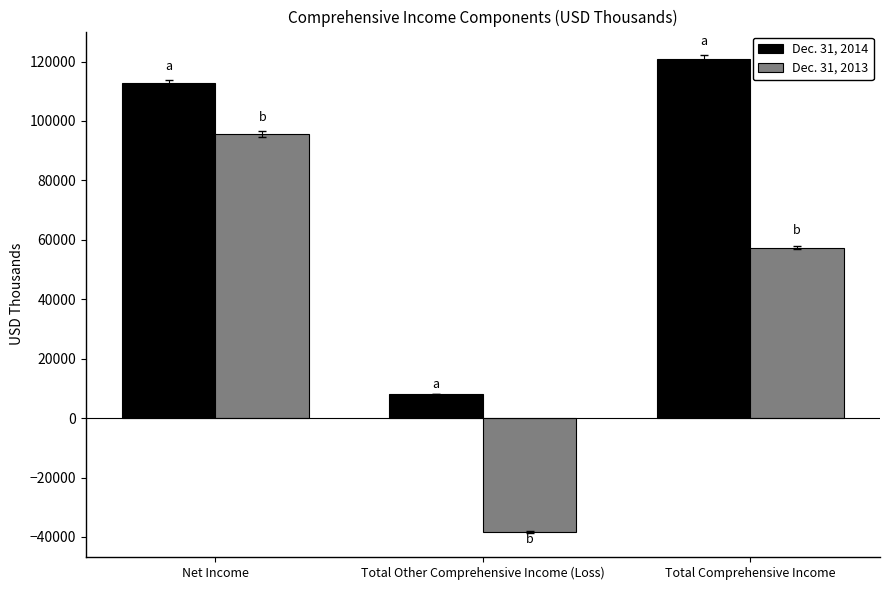

How many values in the Dec. 31, 2014 series are below 112755?

1